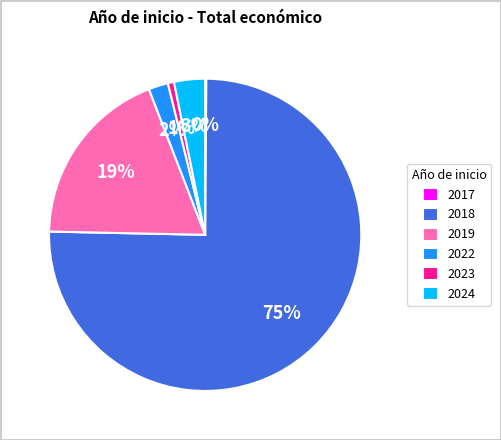

The 2018 slice represents 65% of the pie. True or false?

False